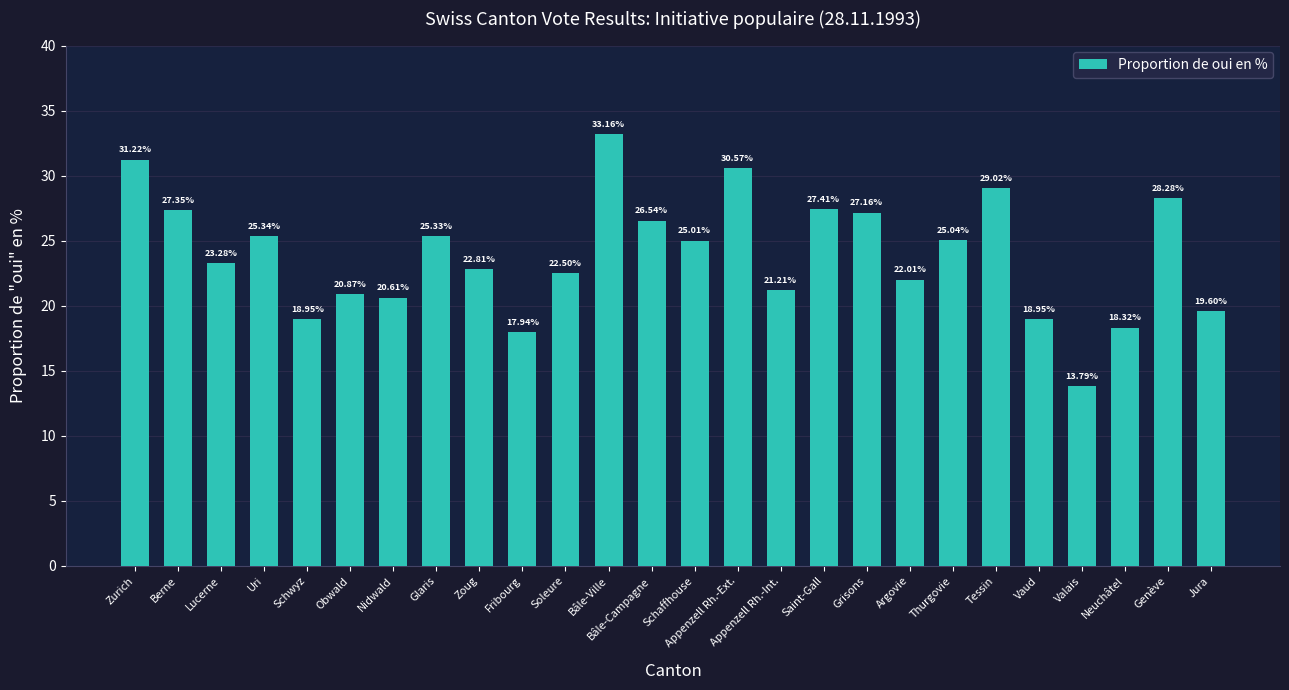

Which label corresponds to the largest value in the chart?

Bâle-Ville